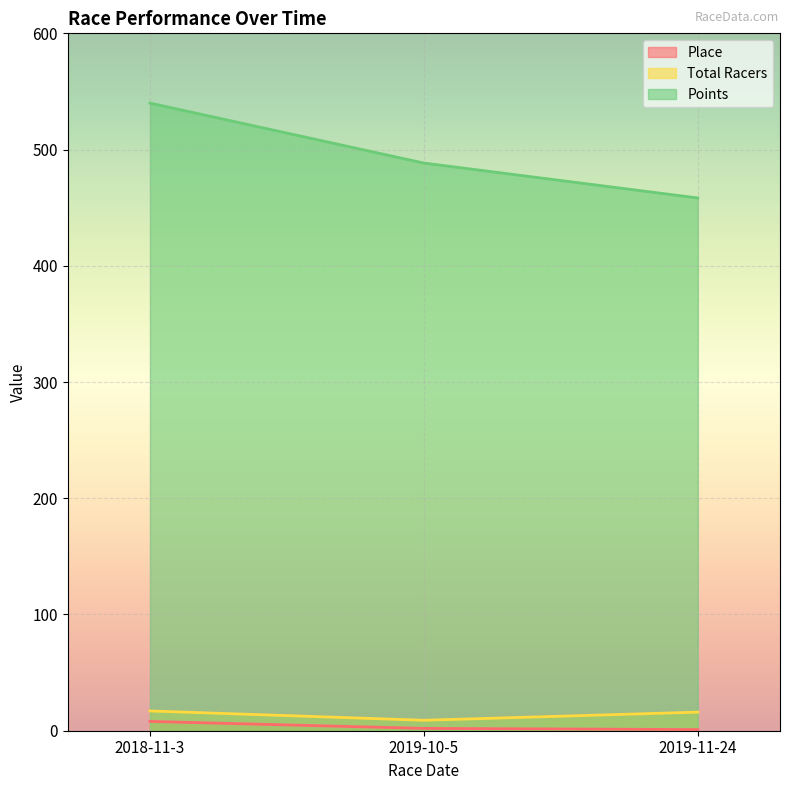

What is the spread (max minus min) of values at 2019-11-24?

457.4